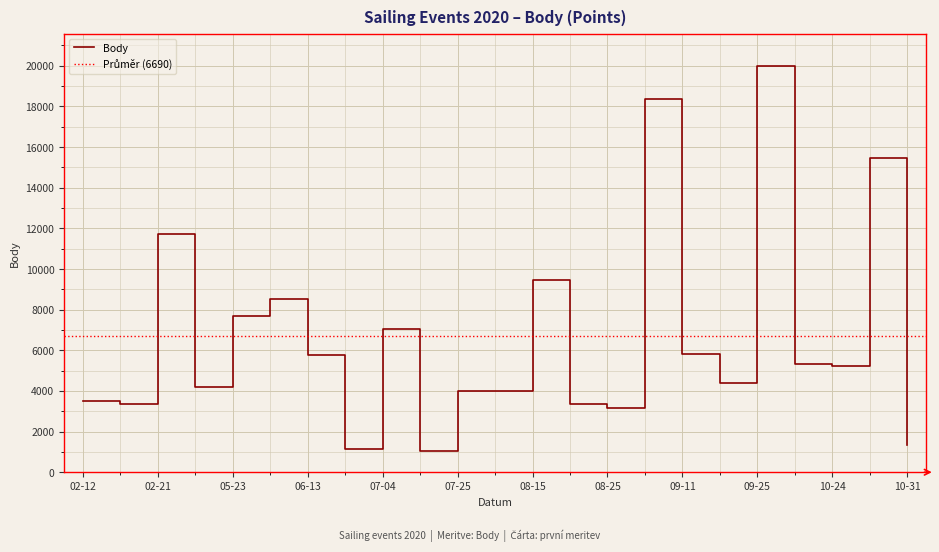

What is the minimum value for Body?

1055